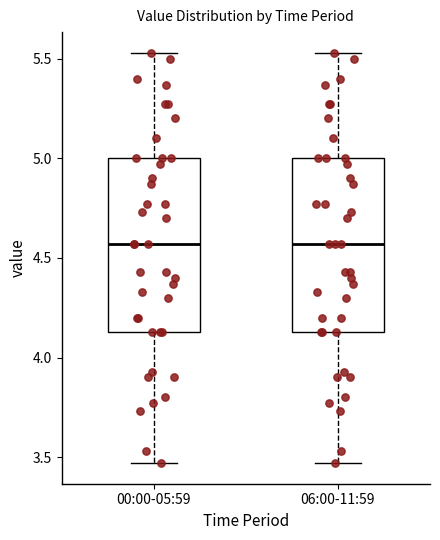

Reading left to right, read every box against the y-axis: the position of its median line, the range the box covers, and the ends of its whiskers. The values are not printed on the chart, so give them approximately, as read against the axis.

00:00-05:59: median 4.55, box 4.15 to 5.00, whiskers 3.45 to 5.55
06:00-11:59: median 4.55, box 4.15 to 5.00, whiskers 3.45 to 5.55